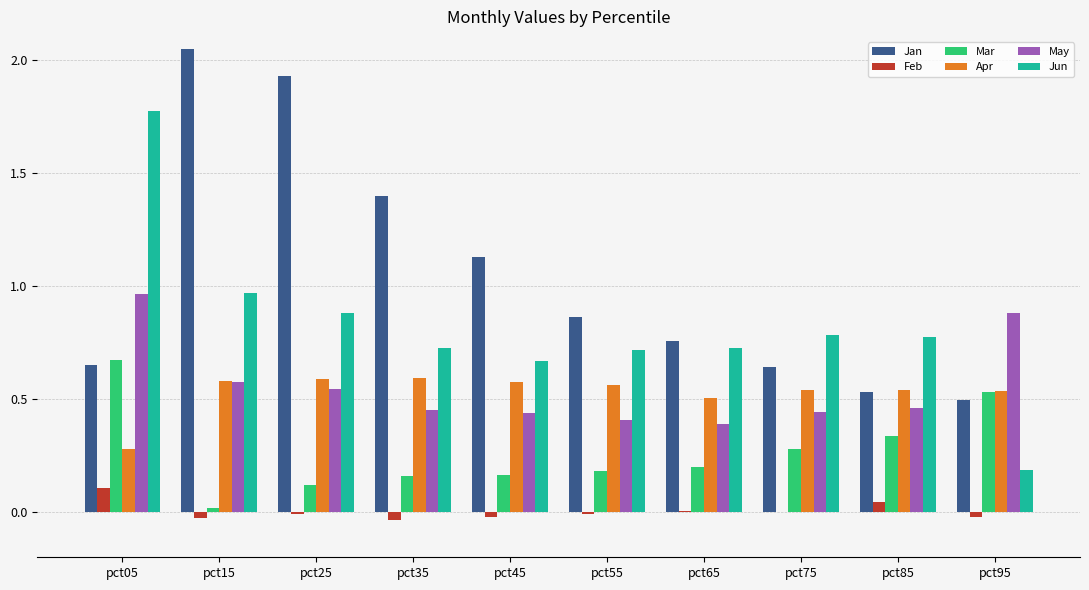

Is it true that Jun equals 0.3 at pct95?

False